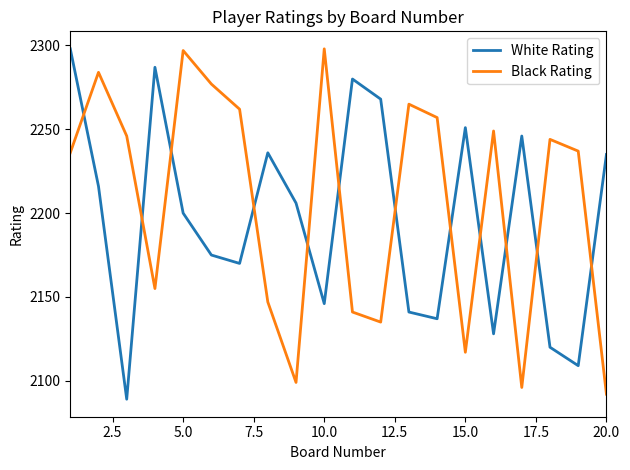

What is the minimum value for White Rating?

2089